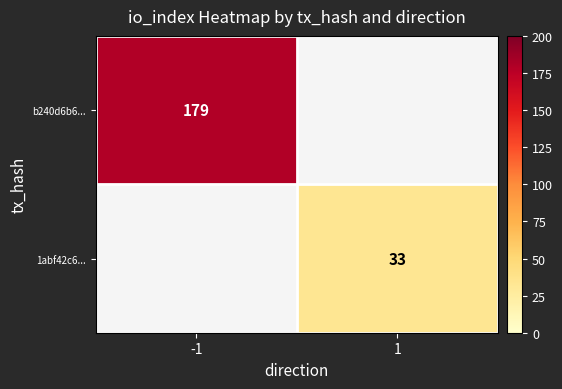

The value of b240d6b6... at -1 is 179. True or false?

True